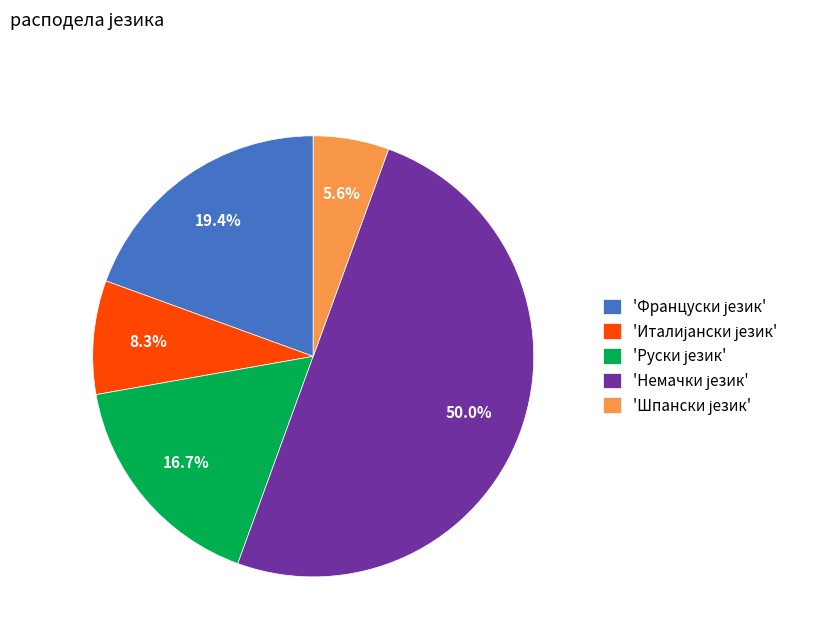

How many segments does this pie chart have?

5